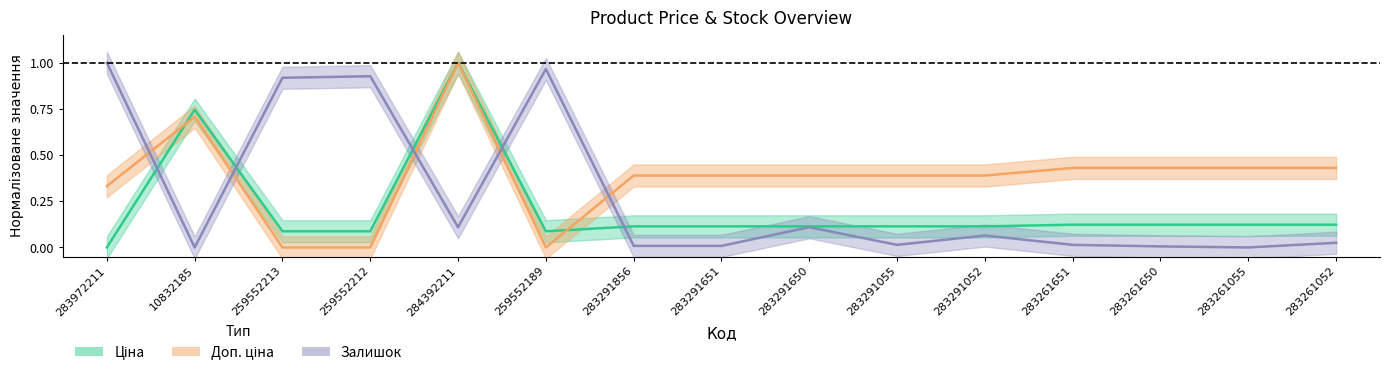

Which series has the largest range (max minus min)?

Ціна